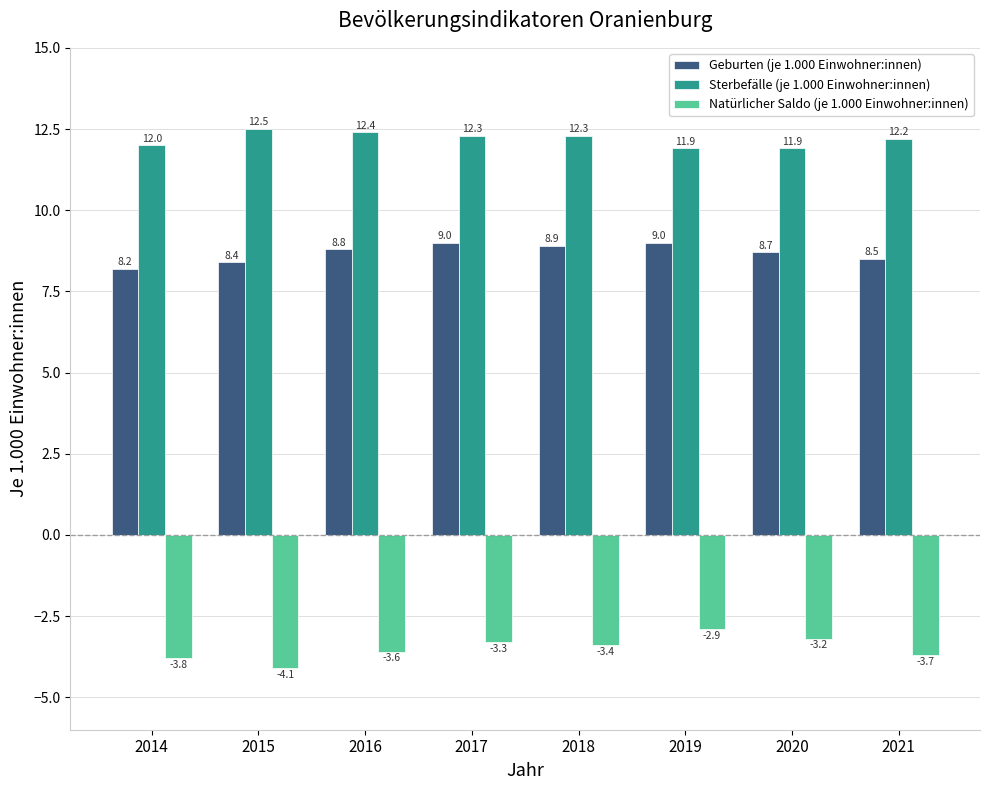

What is the sum of the Natürlicher Saldo (je 1.000 Einwohner:innen) values at 2015 and 2018?

-7.5